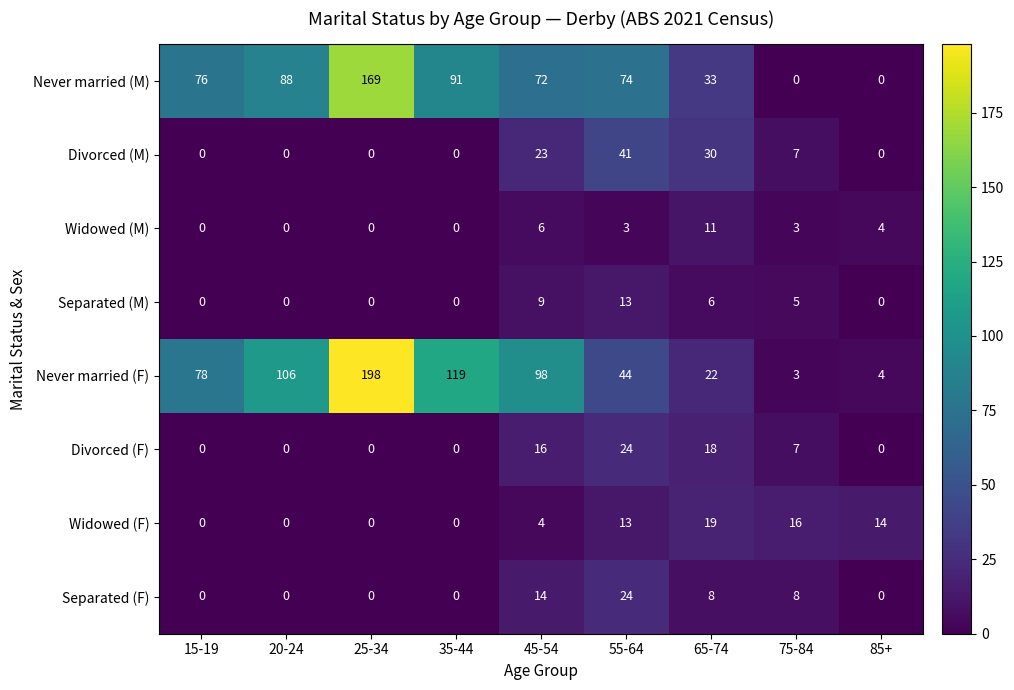

How many distinct data groups are displayed?

8